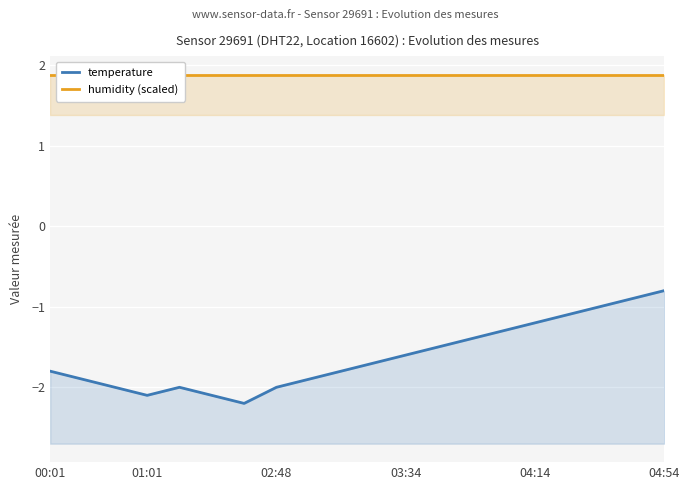

What is the difference between the maximum and minimum values in the temperature series?

1.4